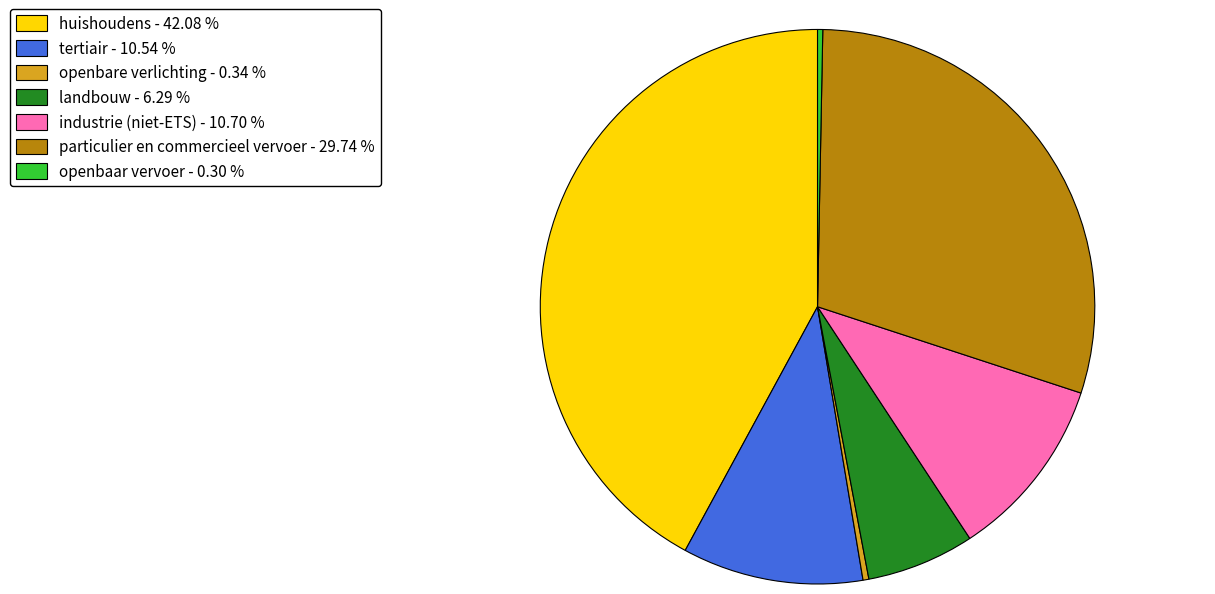

Does openbaar vervoer - 0.30 % represent more than half of the total?

No